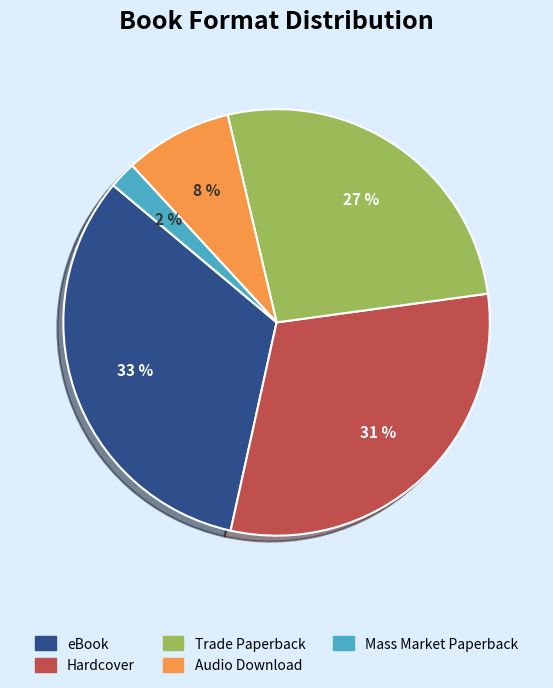

Does Trade Paperback account for over 50% of the chart?

No